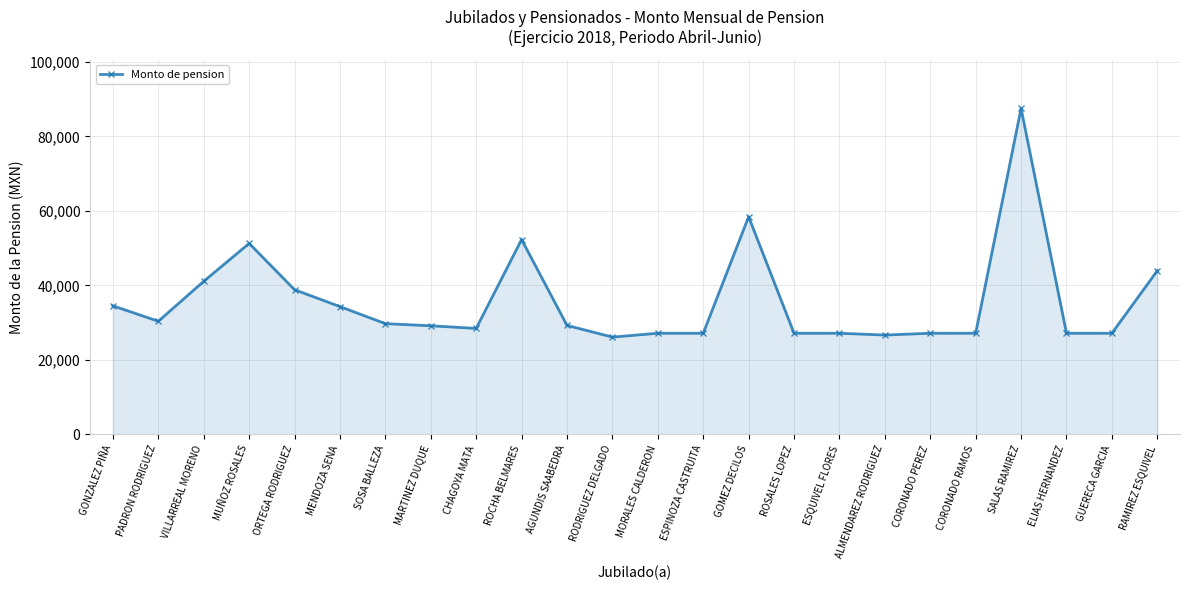

Does the chart display data point markers on the line(s)?

Yes